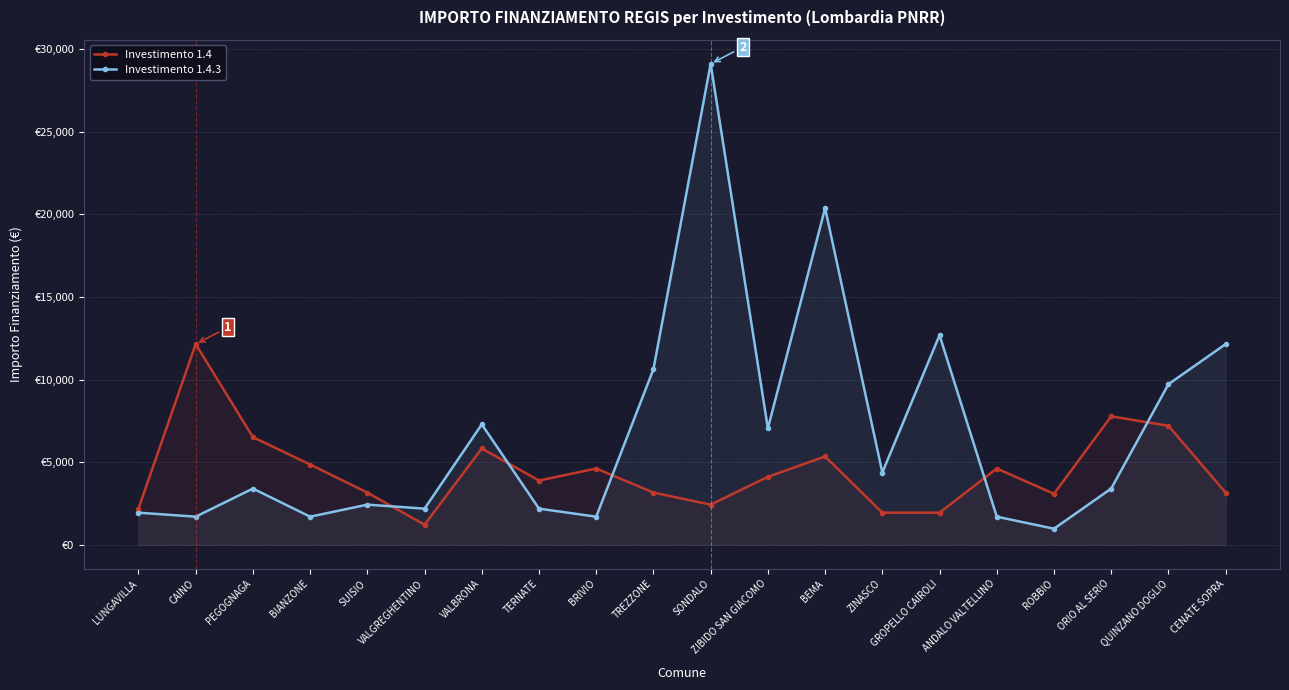

At which category is the sum across all series the highest?

SONDALO